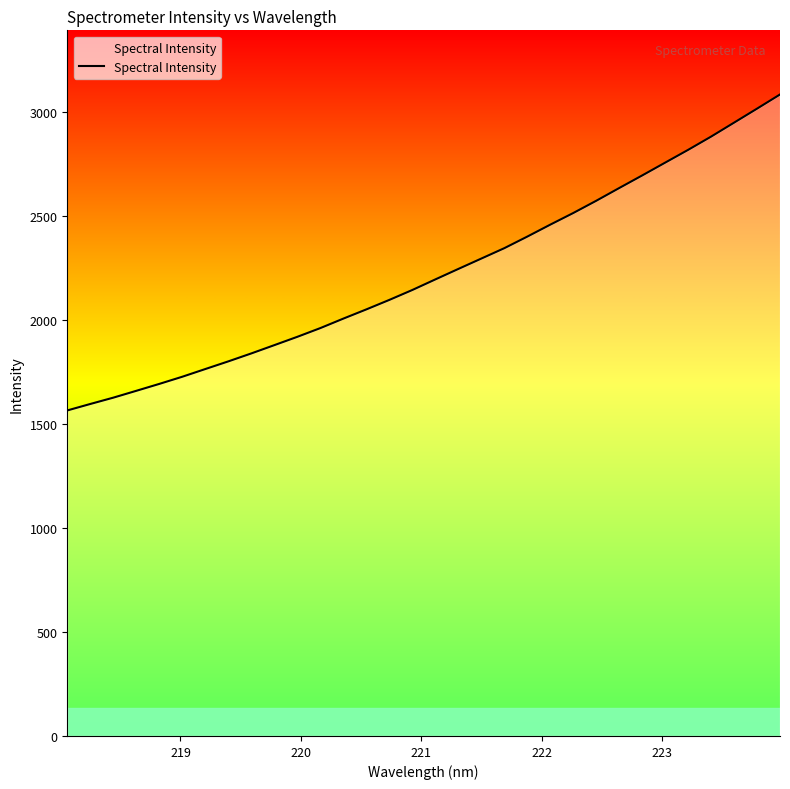

What is the smallest value displayed?

1564.1